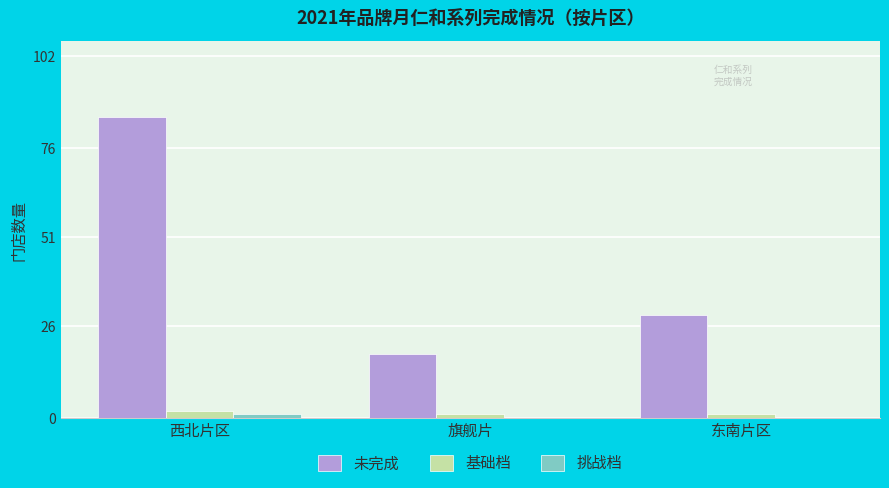

How many series are shown in this chart?

3